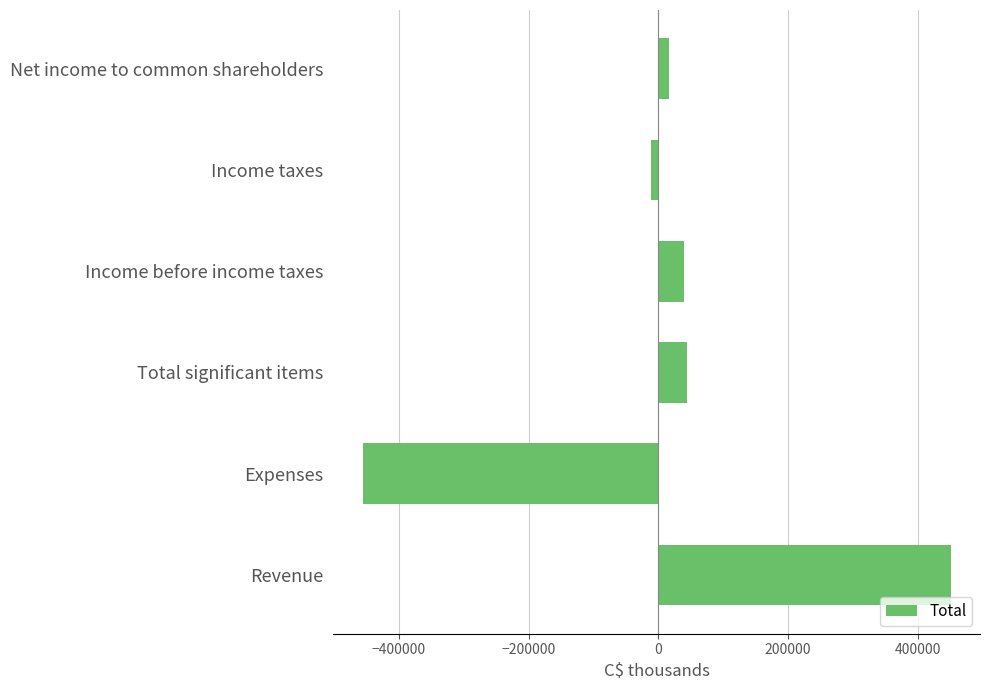

The value at Total significant items is 44966. True or false?

True